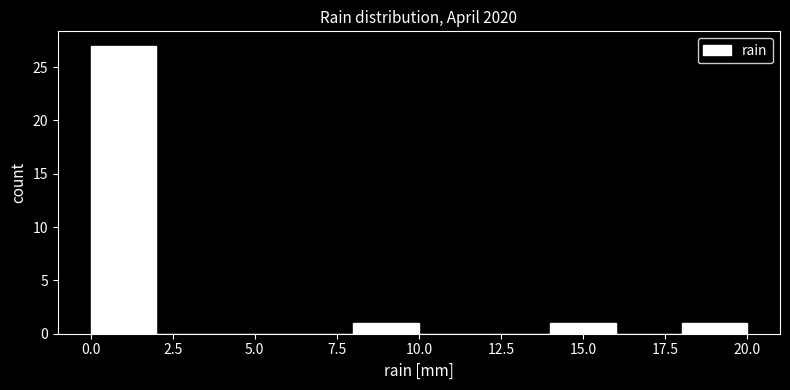

Reading left to right, list every bar in this chart as the range it spans on the x-axis followed by its height. The values are not printed on the chart, so give them approximately, as read against the axis.

0 to 2: 27
2 to 4: 0
4 to 6: 0
6 to 8: 0
8 to 10: 1
10 to 12: 0
12 to 14: 0
14 to 16: 1
16 to 18: 0
18 to 20: 1